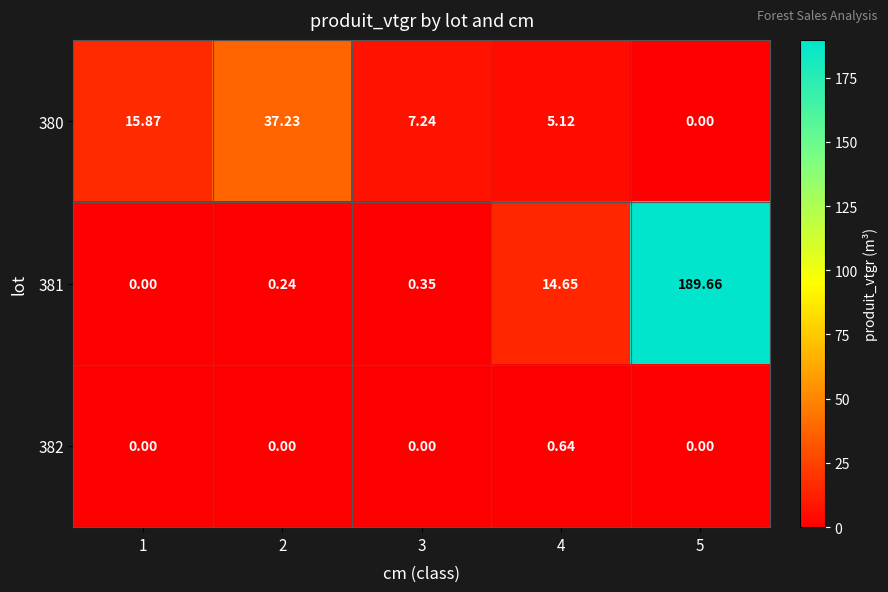

Is the value of 380 at 2 greater than the value of 382 at 3?

Yes